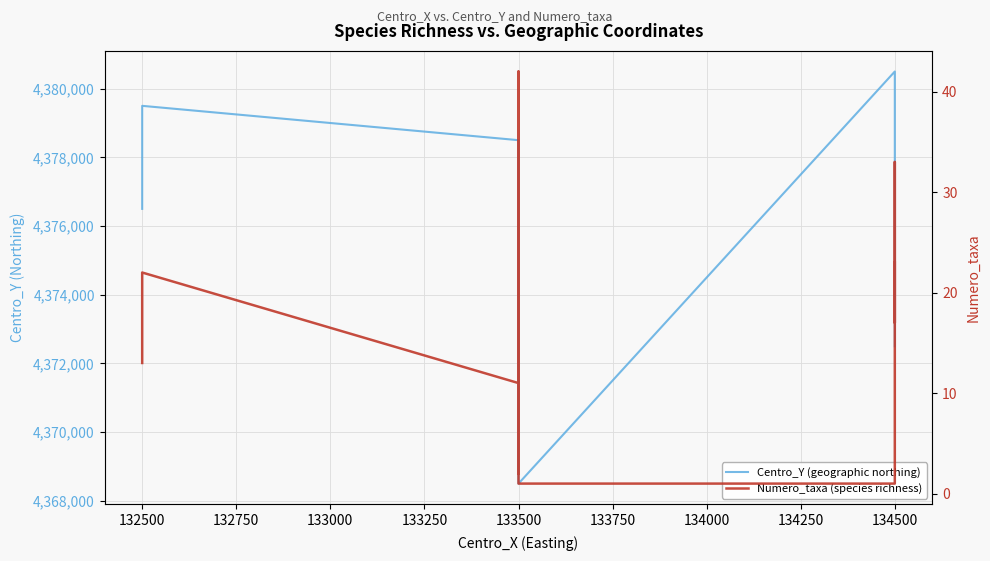

True or false: Centro_Y (geographic northing) and Numero_taxa (species richness) intersect in this chart.

False